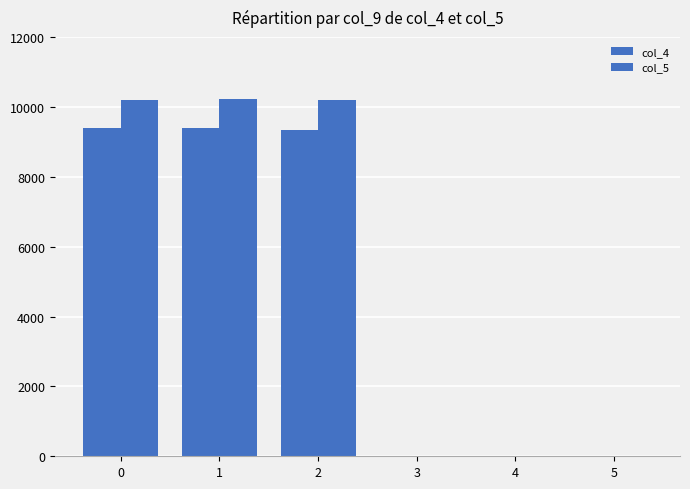

What is the greatest value displayed?

10230